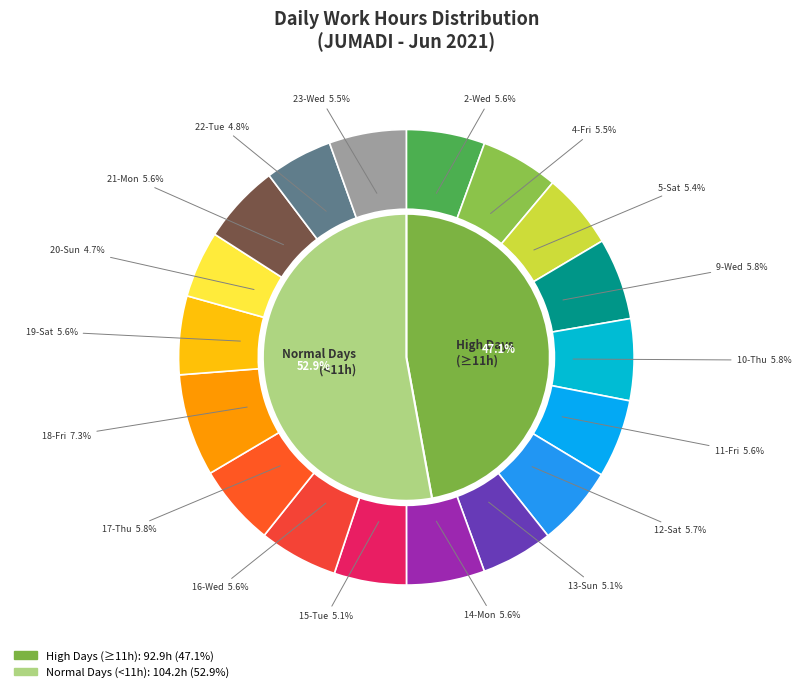

How many slices are in this pie chart?

18